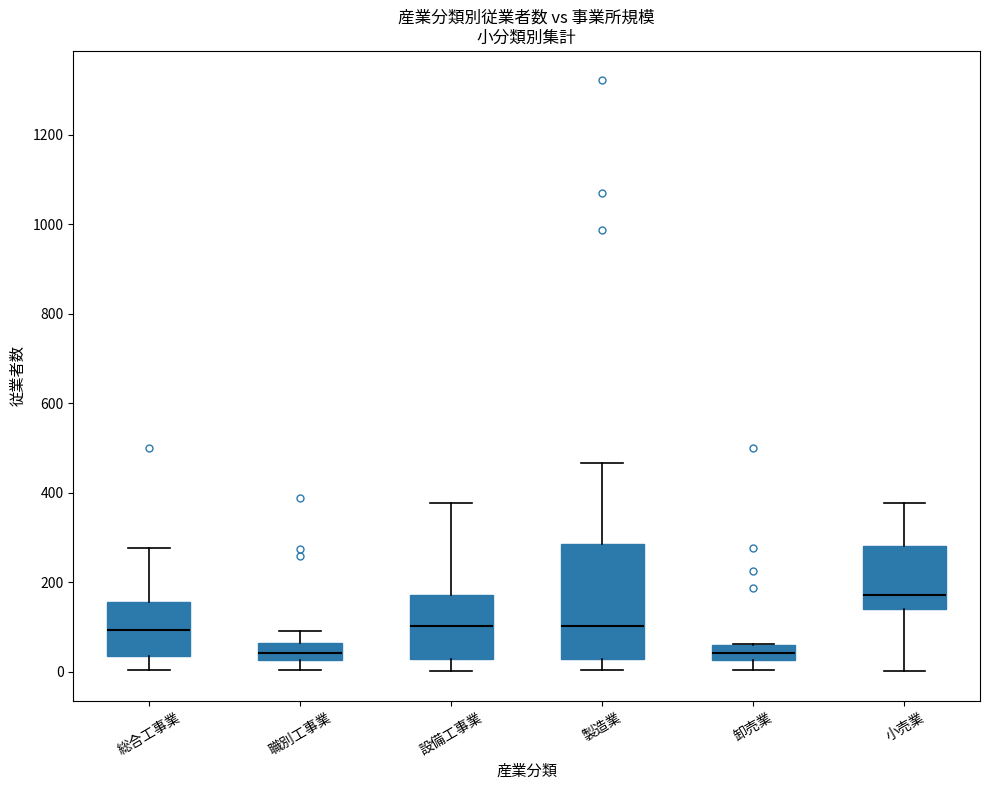

Comparing the boxes themselves (not the whiskers), which one is the tallest?

製造業